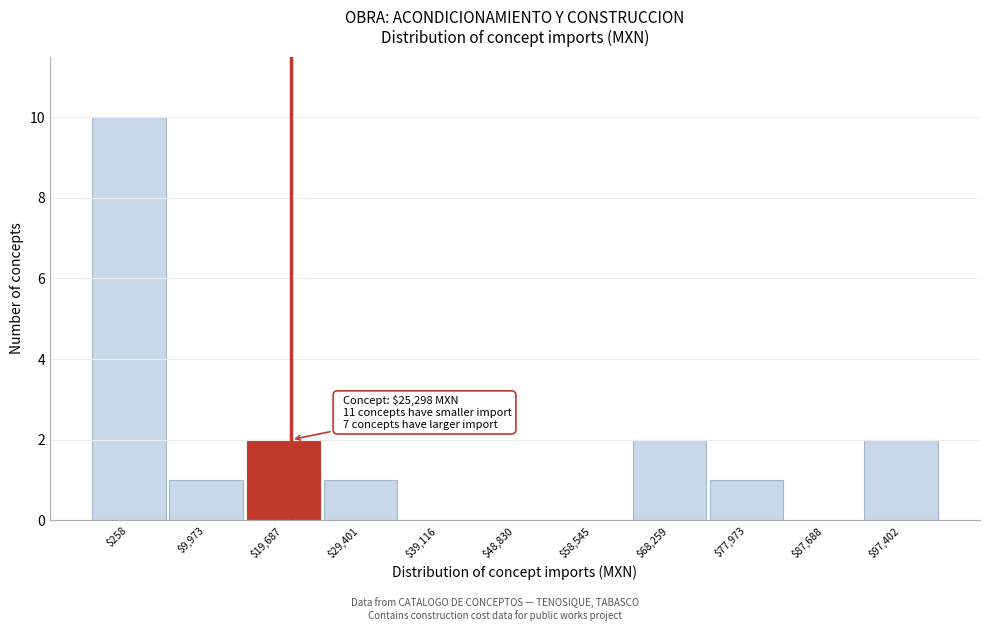

What is the sum of all values?

19